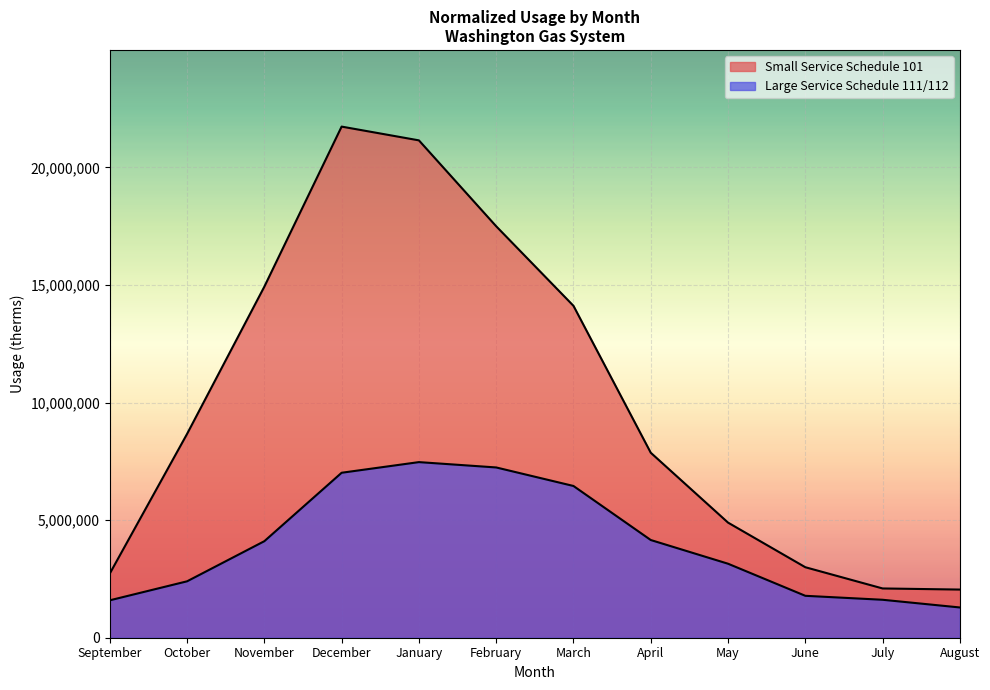

Which category has the highest value in the Large Service Schedule 111/112 series?

January